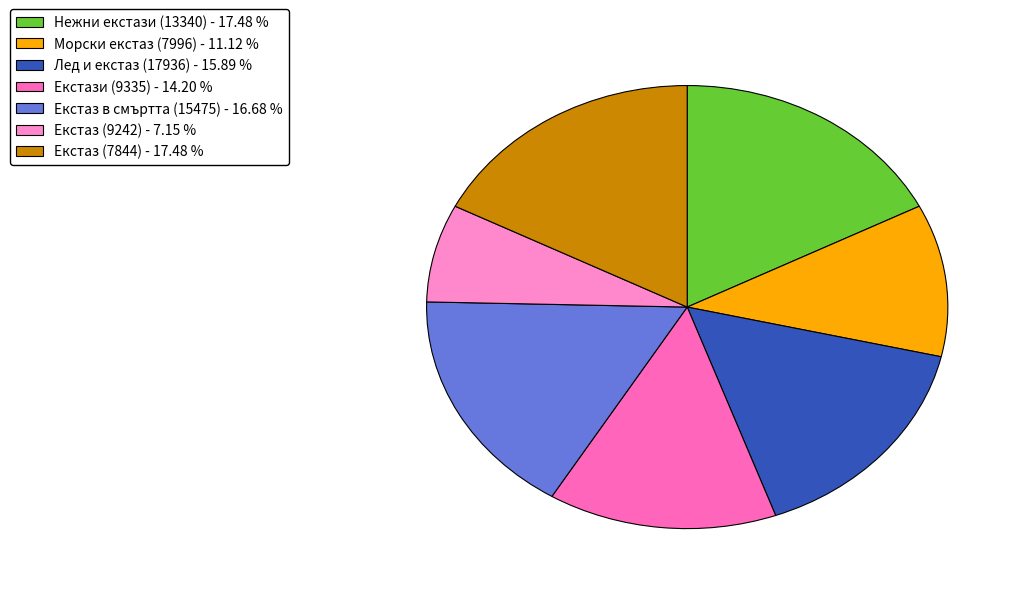

How many segments does this pie chart have?

7